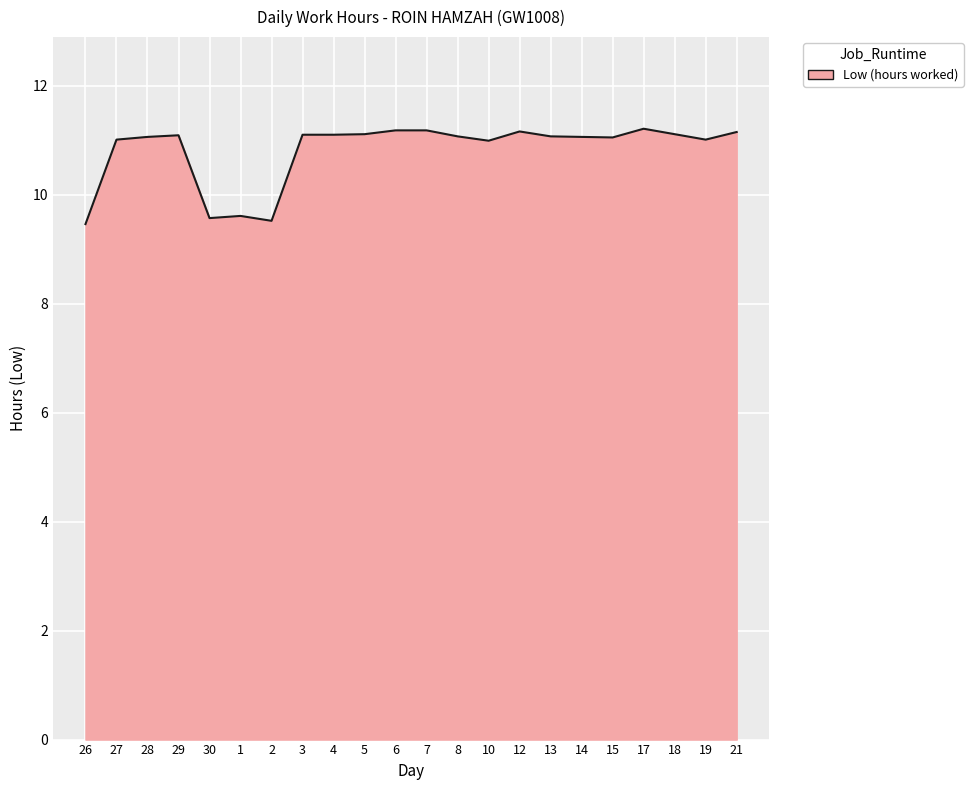

What position from the left is 10?

14